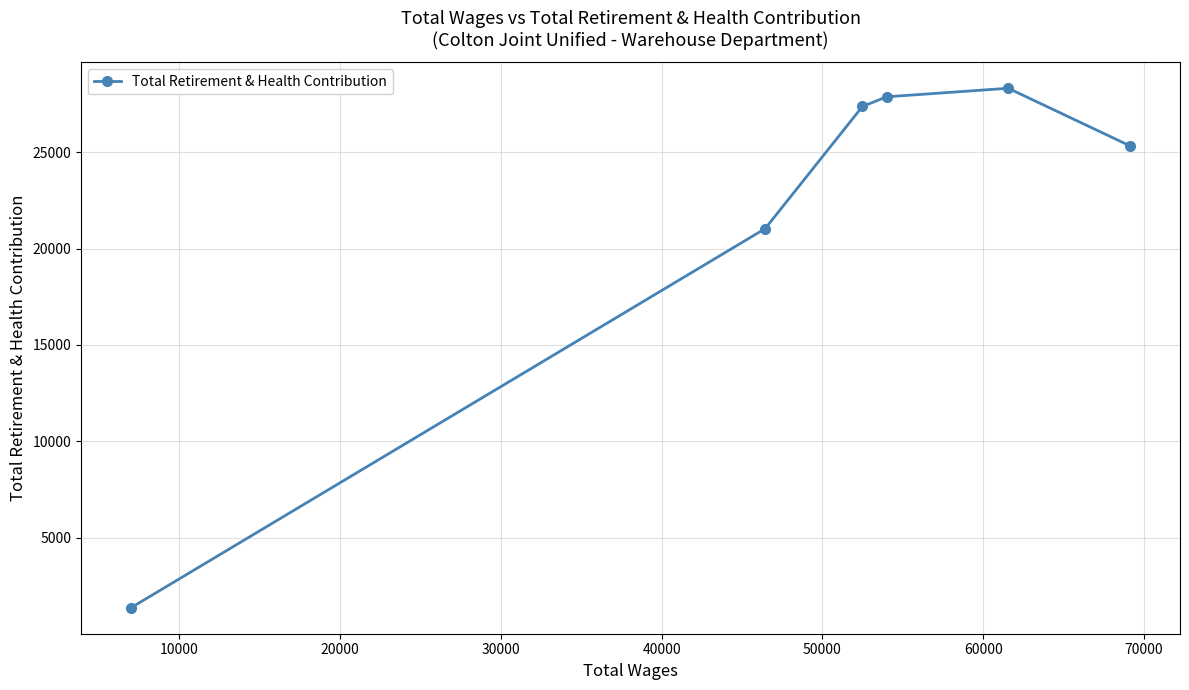

What is the sum of all values?

131256